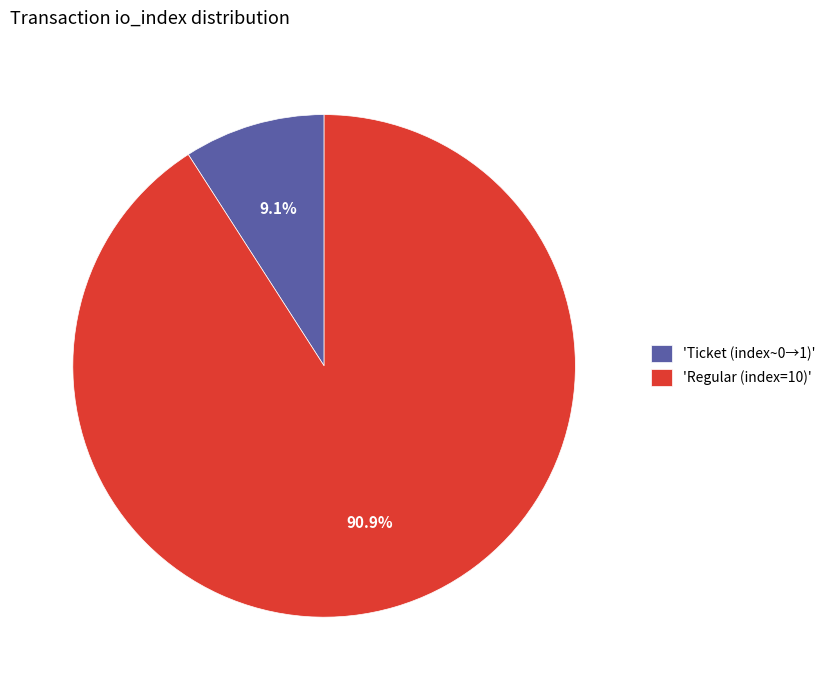

Which has a higher value, 'Ticket (index~0→1)' or 'Regular (index=10)'?

'Regular (index=10)'